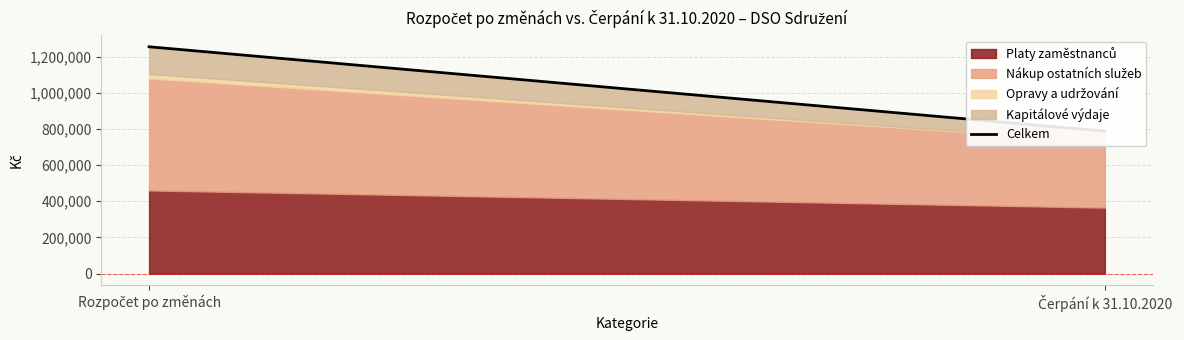

Between Čerpání k 31.10.2020 and Rozpočet po změnách, which is larger?

Rozpočet po změnách